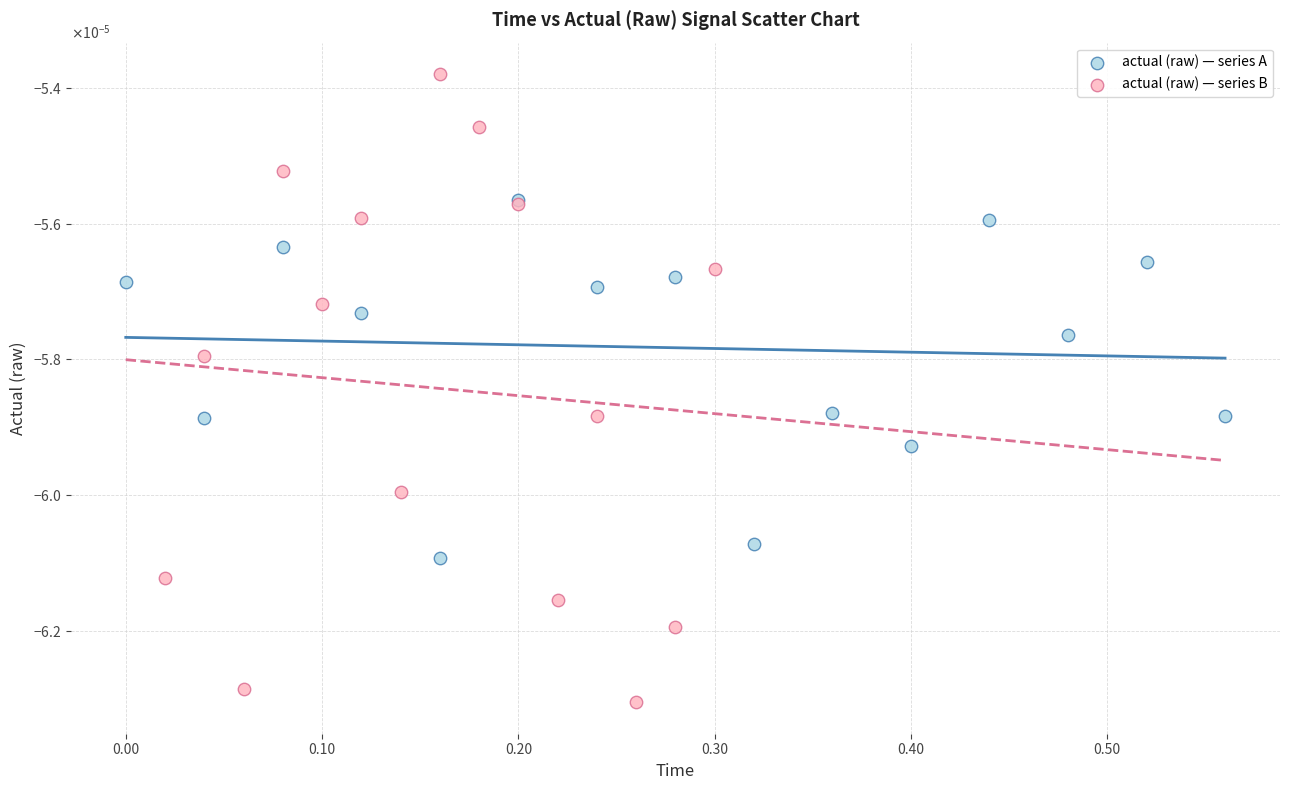

Which series has the largest Y range (max minus min)?

actual (raw) — series B